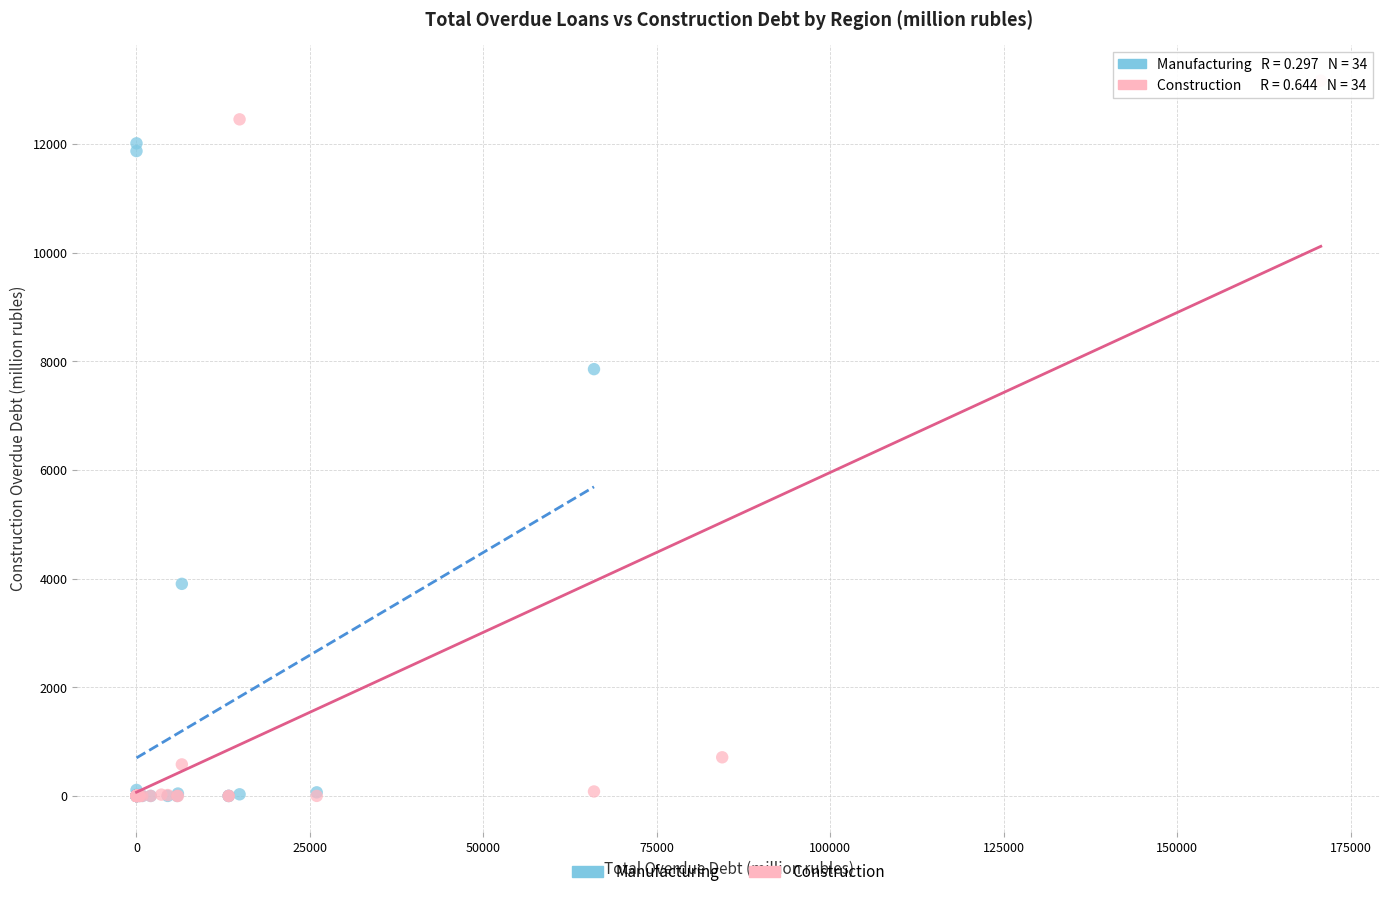

Which series reaches the maximum Y coordinate?

Construction